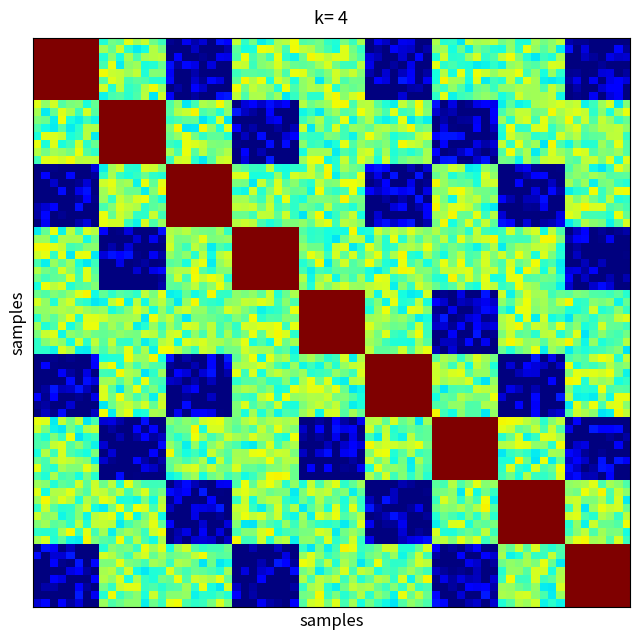

How many data points does each series have?

9